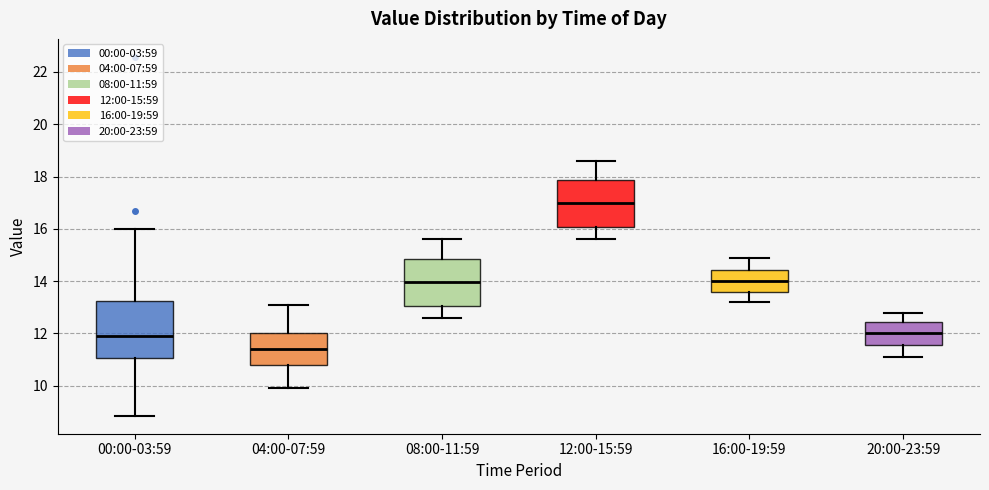

Which box's median line is the highest?

12:00-15:59